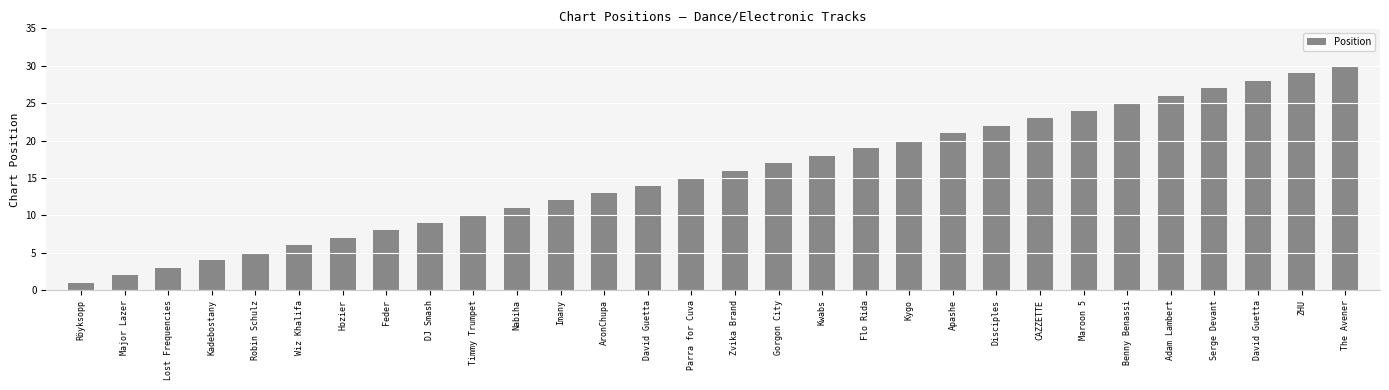

What is the ratio of the value at Apashe to the value at AronChupa?

1.6